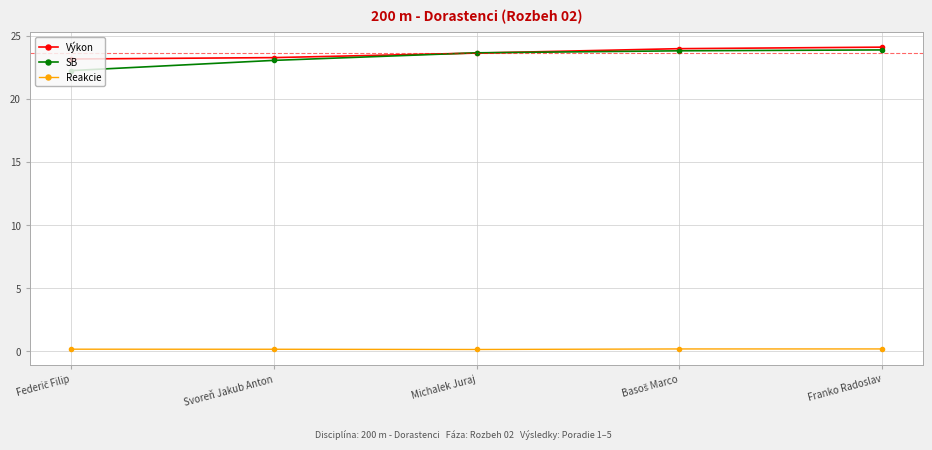

The value of SB at Michalek Juraj is 23.6. True or false?

True